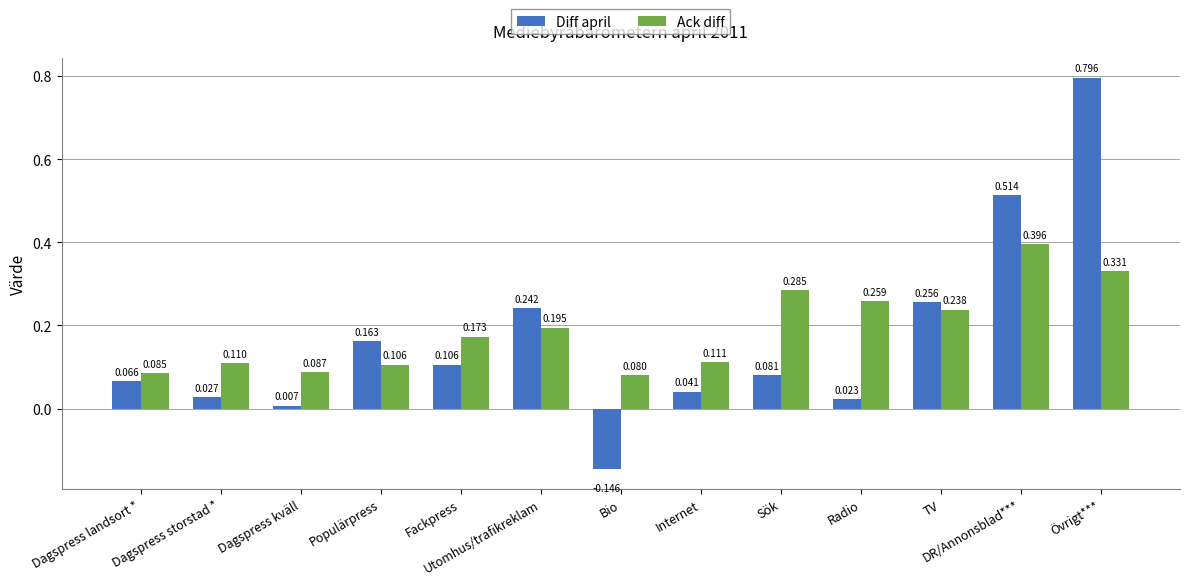

Which series has the largest total across all categories?

Ack diff